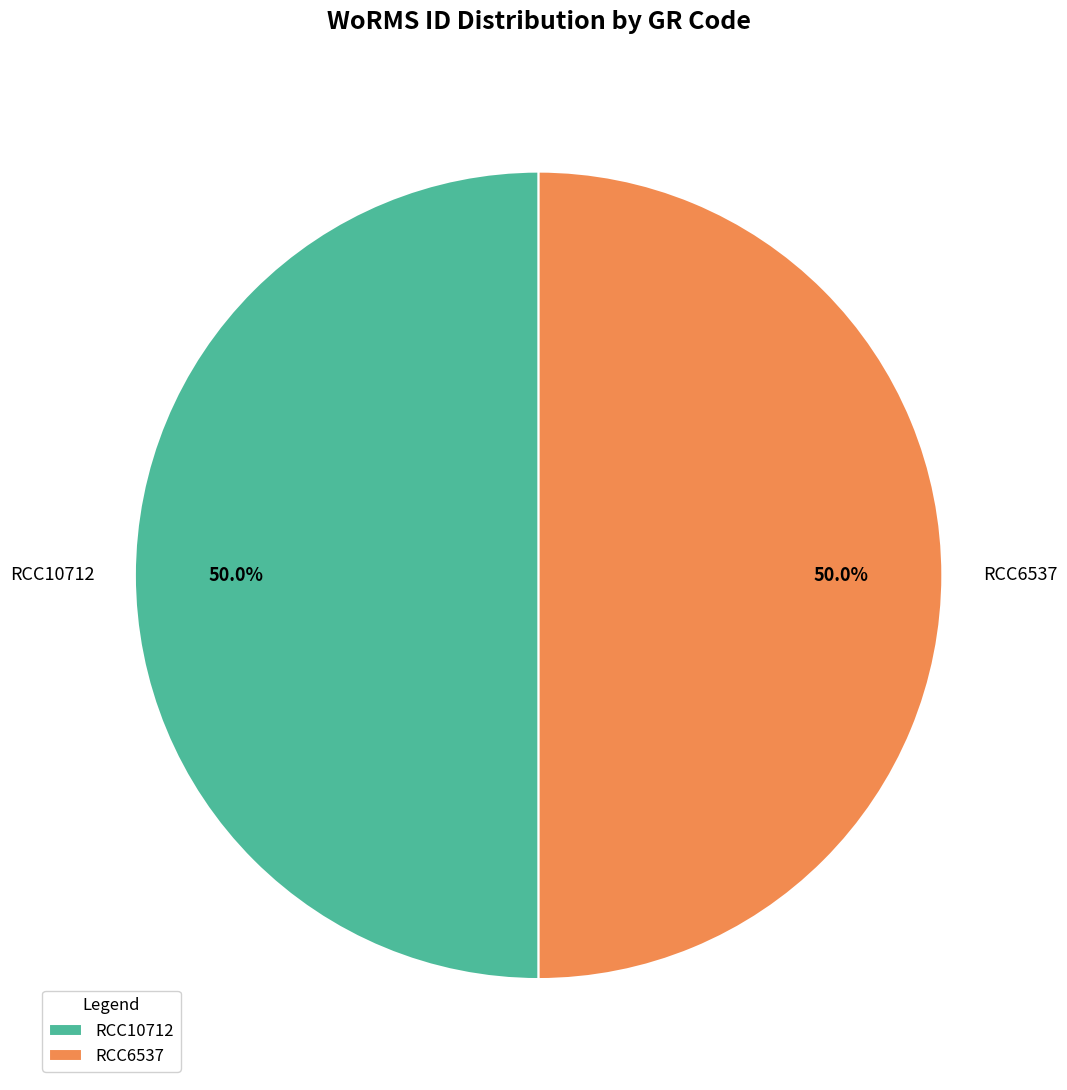

Is it true that RCC6537 is 50% of the pie?

True